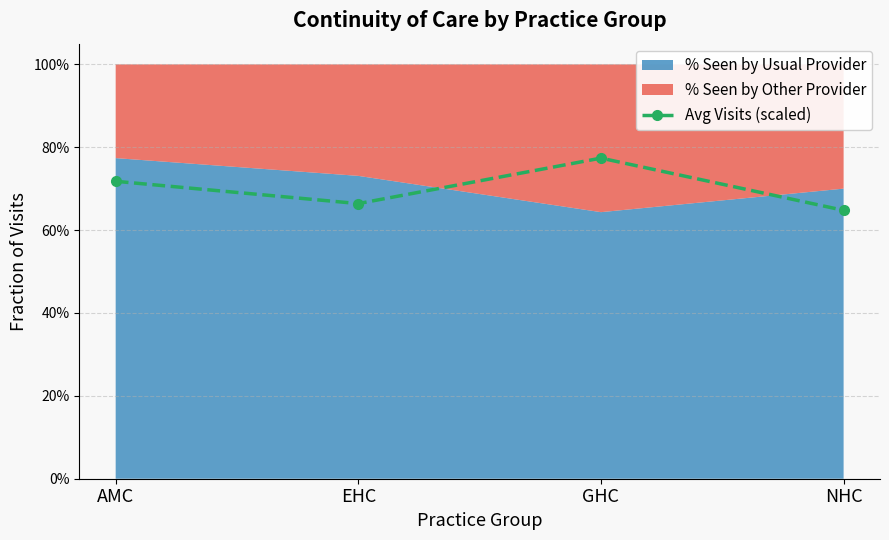

What is the sum of all values?

2.8